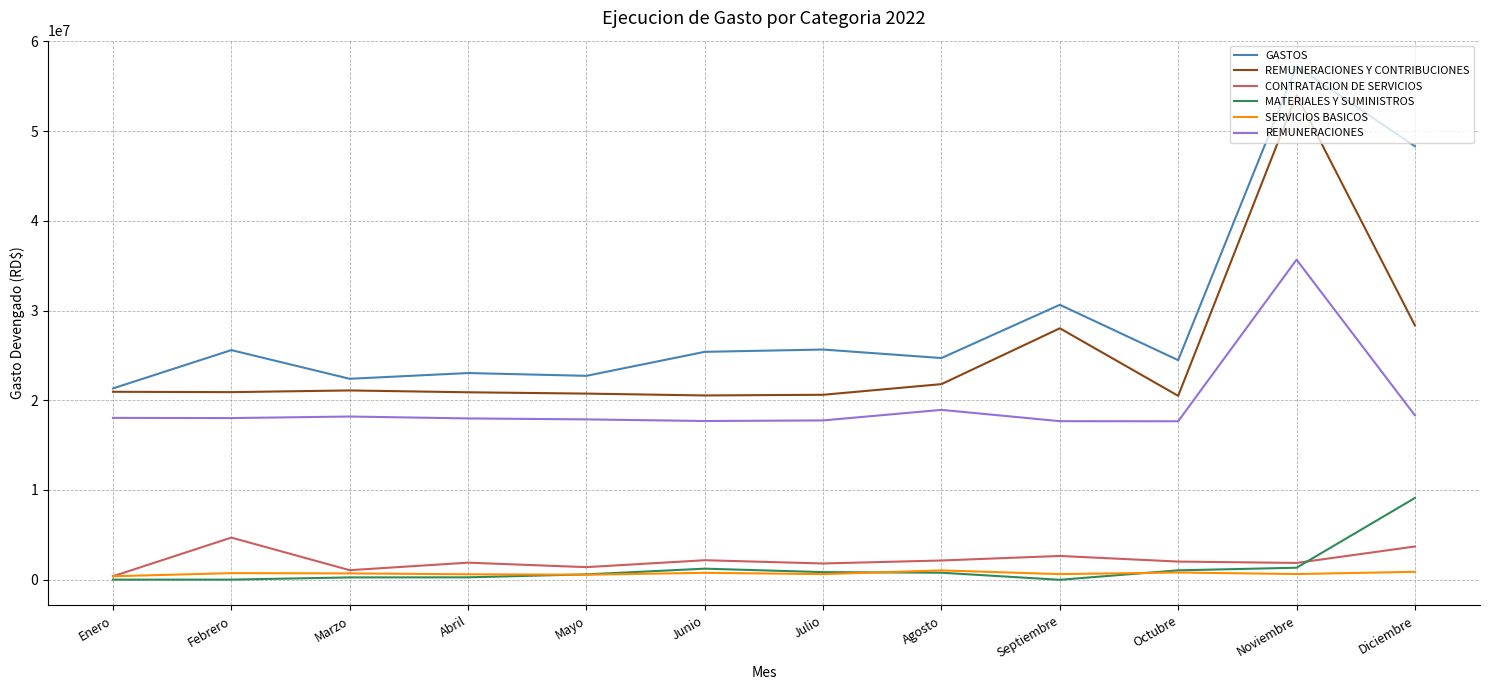

Is this an area chart (filled region under the line)?

No